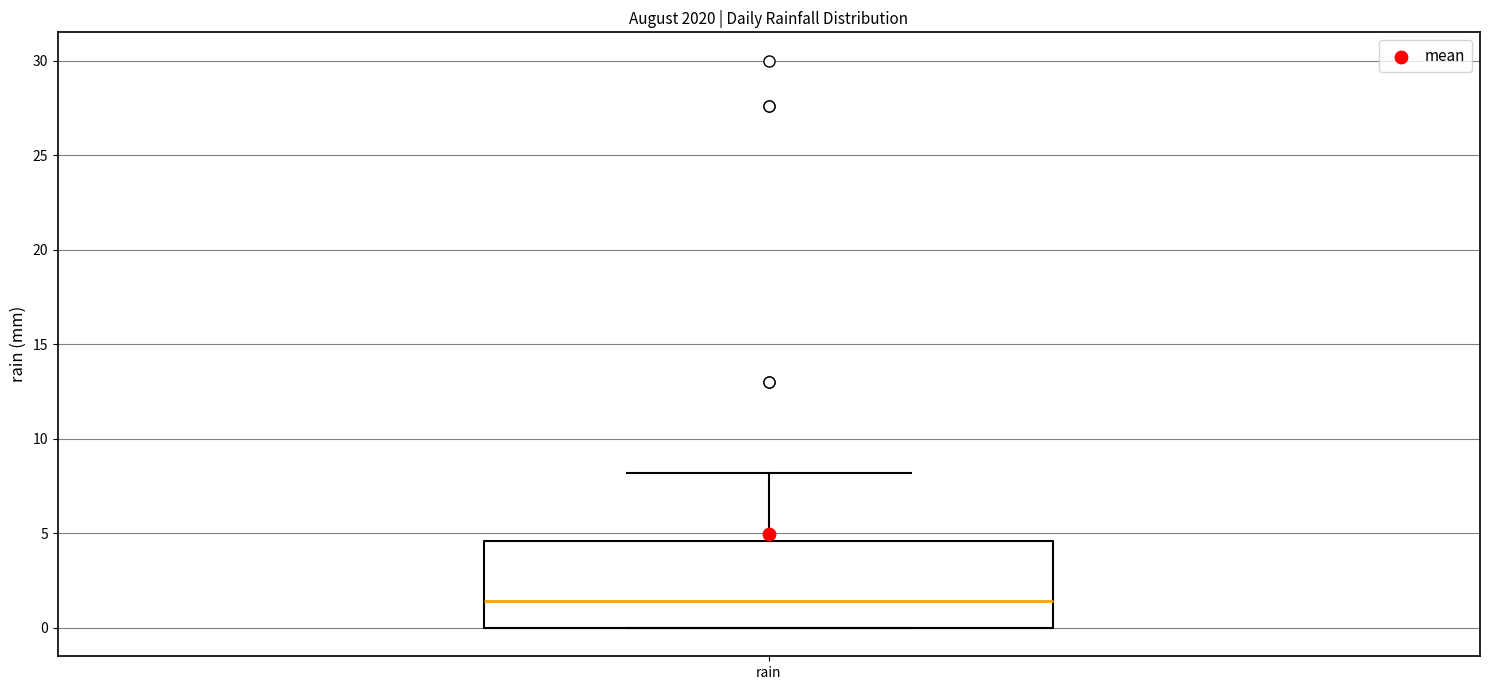

Transcribe this box plot: give where the median line is, the range the box spans, and where the two whiskers end, as read against the y-axis. The values are not printed on the chart, so give them approximately, as read against the axis.

median 1.5, box 0.0 to 4.5, whiskers 0.0 to 8.0